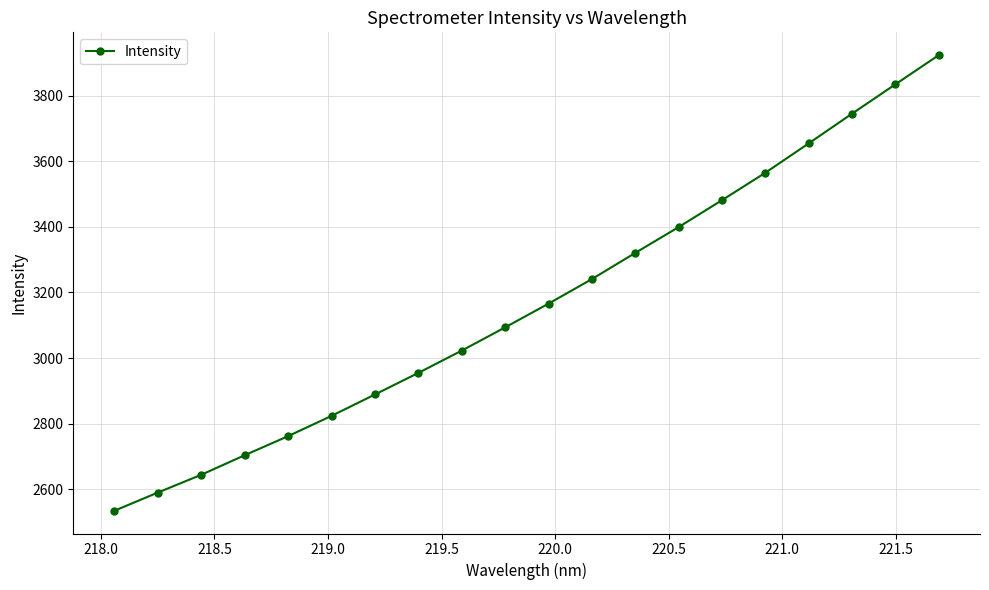

What is the minimum value shown in the chart?

2534.1